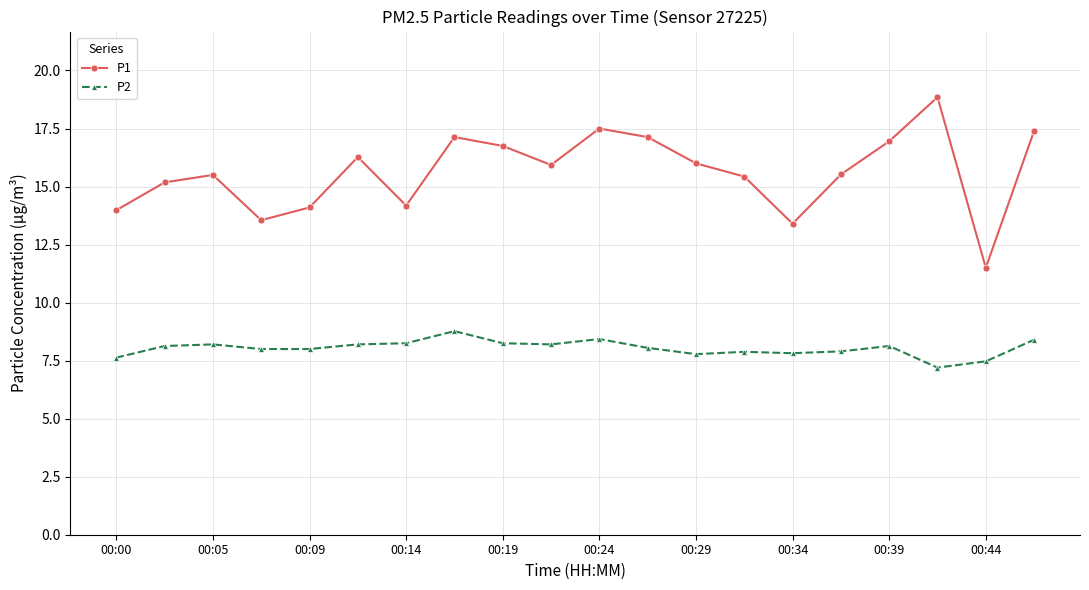

Which series has the widest spread of values?

P1